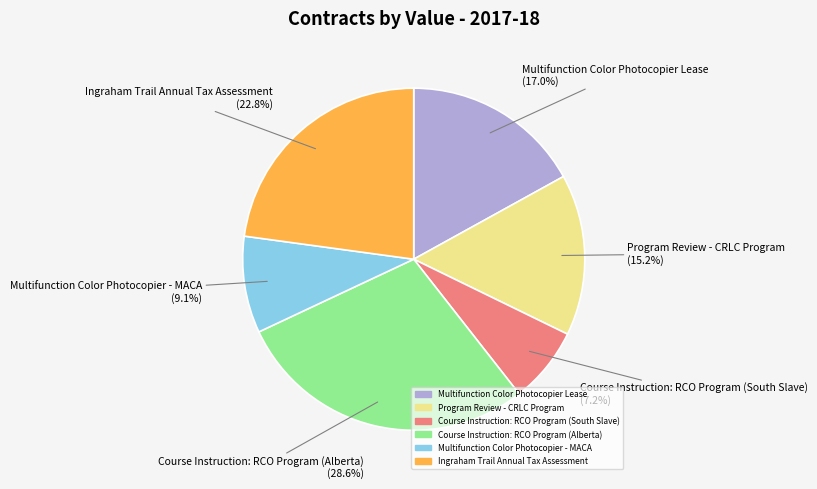

Rank the categories by value from highest to lowest.

Course Instruction: RCO Program (Alberta), Ingraham Trail Annual Tax Assessment, Multifunction Color Photocopier Lease, Program Review - CRLC Program, Multifunction Color Photocopier - MACA, Course Instruction: RCO Program (South Slave)